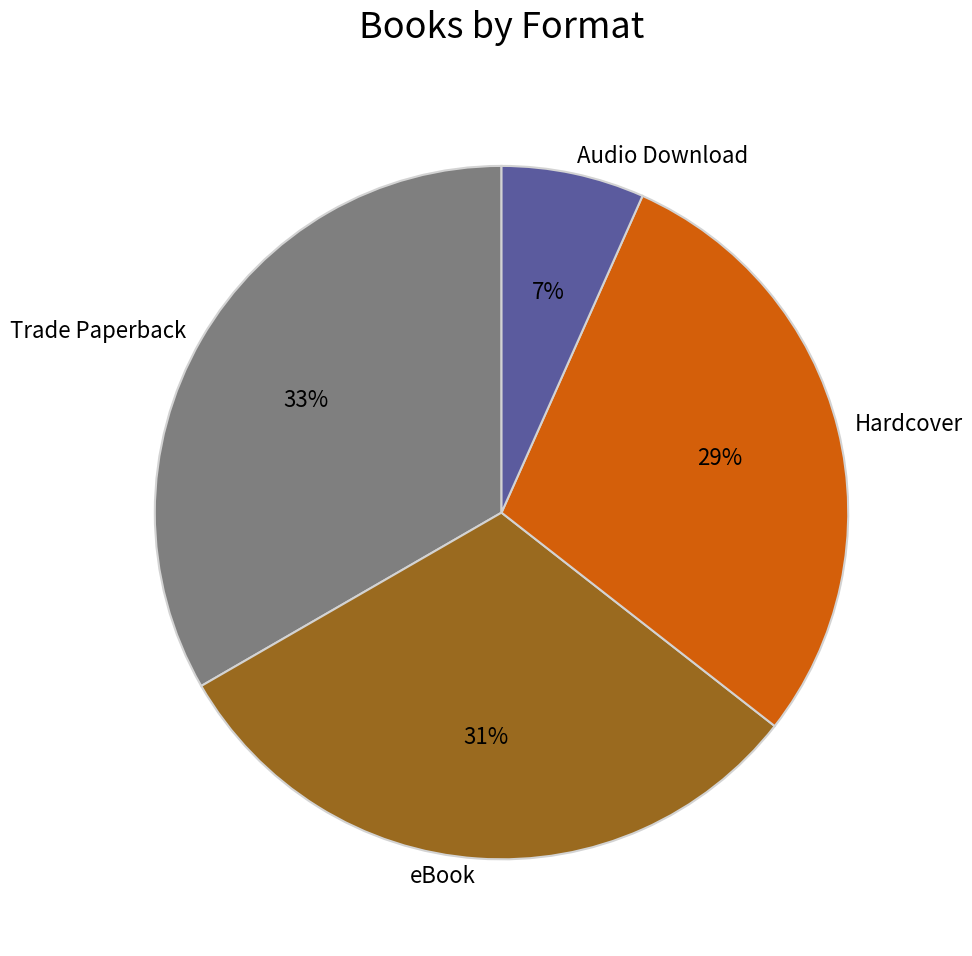

Which category has the biggest portion of the pie?

Trade Paperback